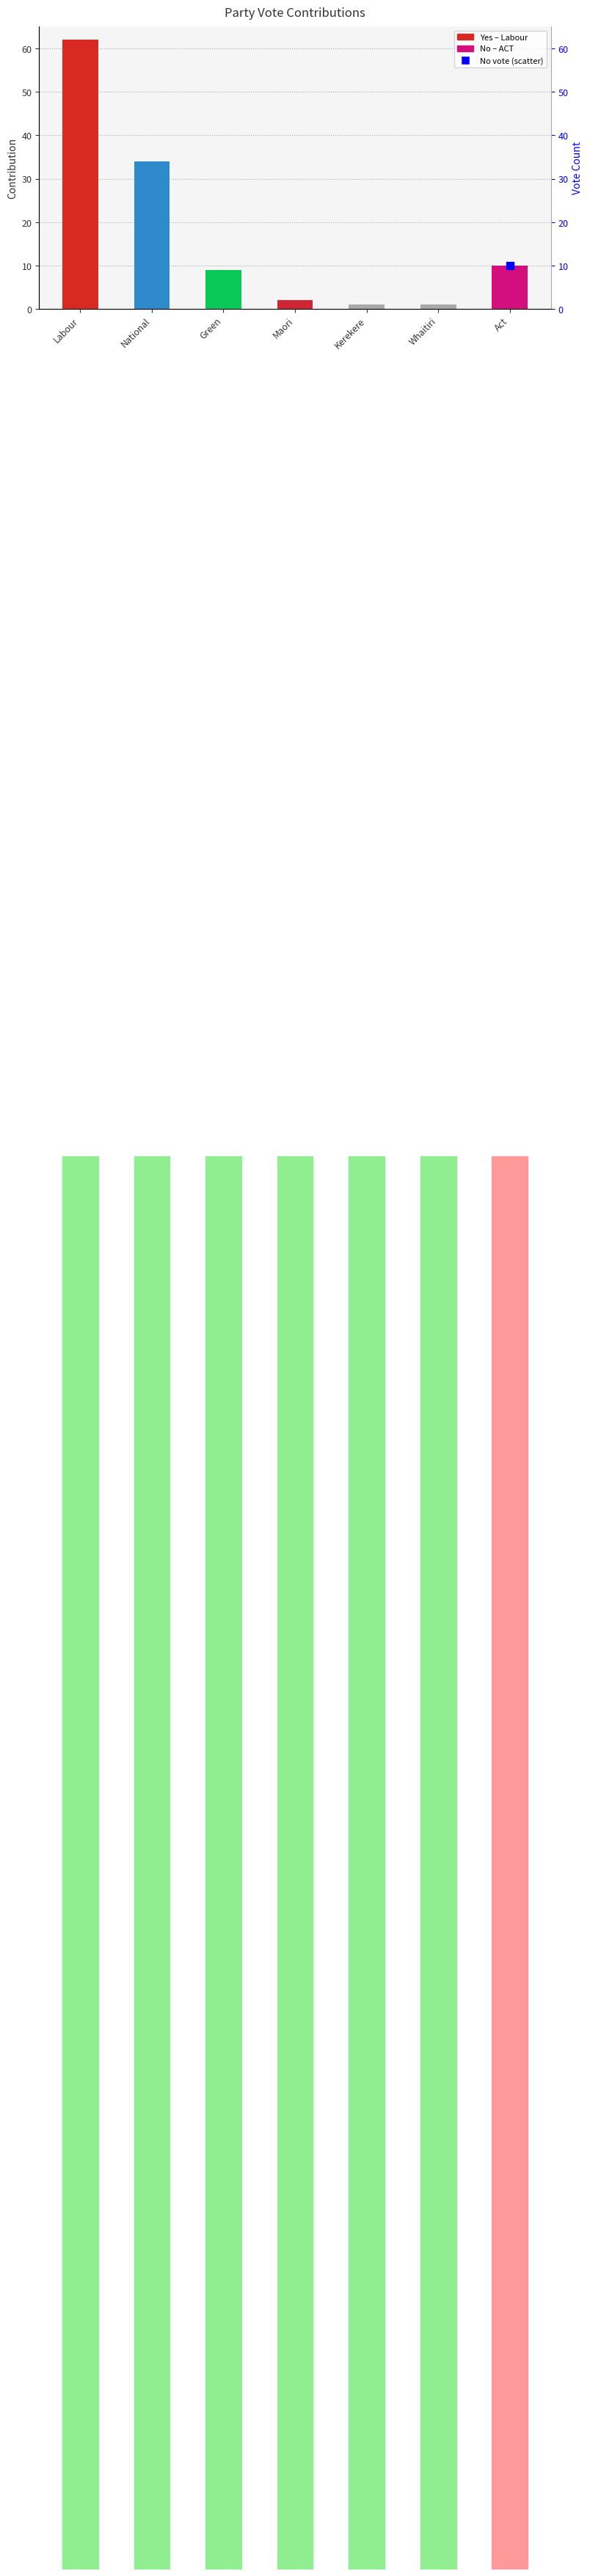

Approximately how many times larger is the value at Act compared to Kerekere?

10.0